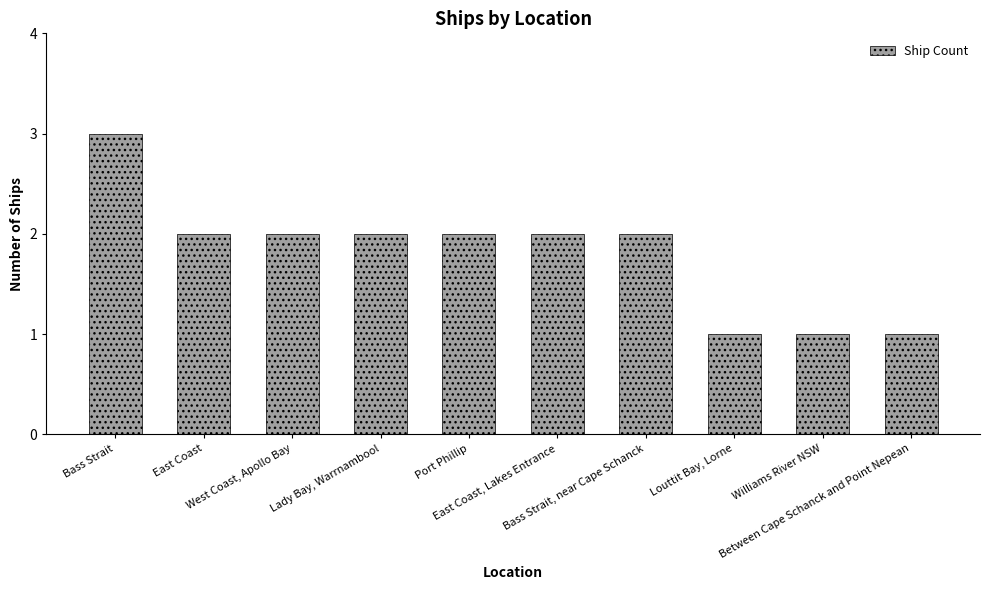

True or false: the data shows 2 at East Coast.

True